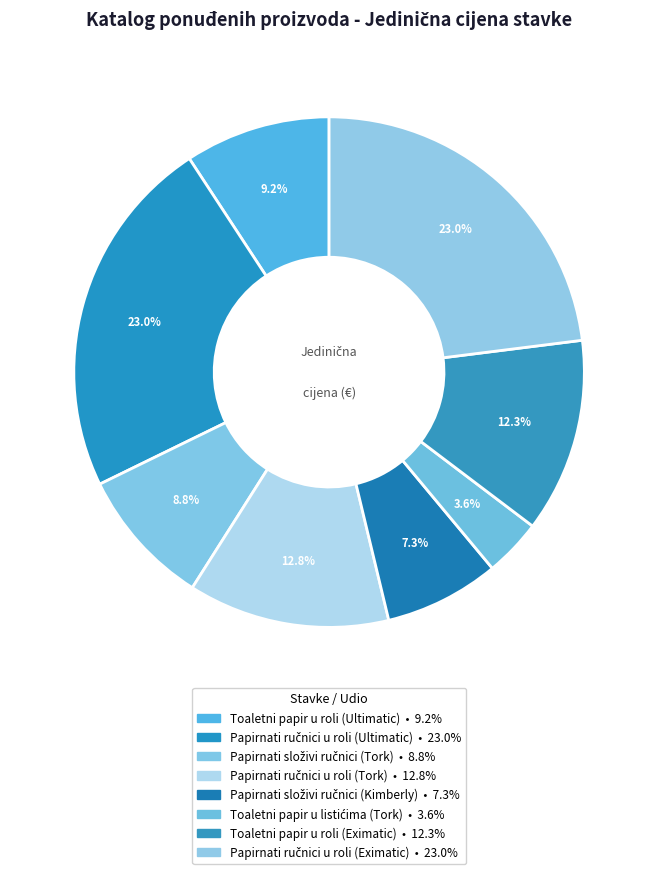

The Papirnati ručnici u roli (Ultimatic) slice represents 37% of the pie. True or false?

False